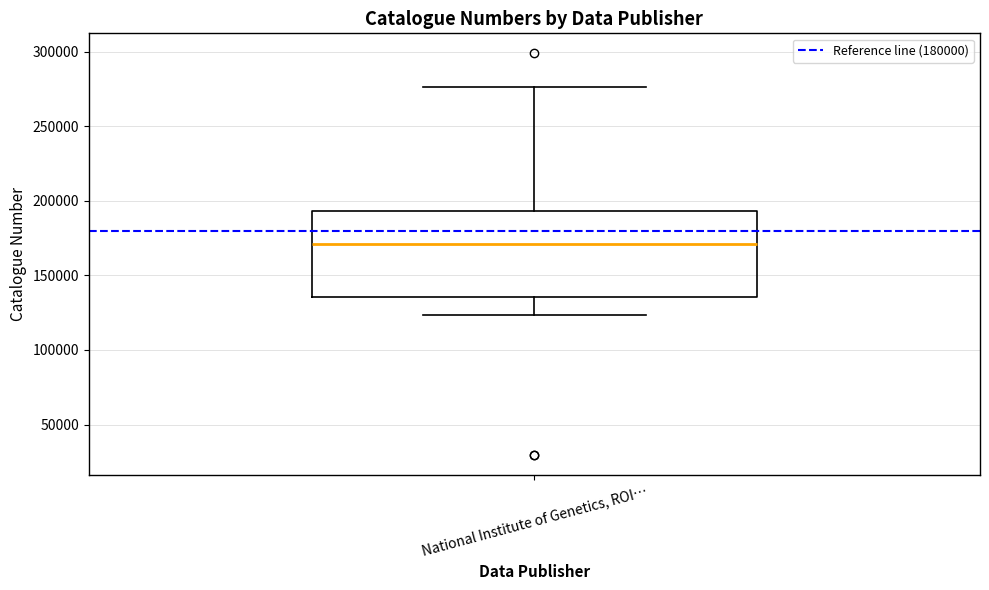

Transcribe this box plot: give where the median line is, the range the box spans, and where the two whiskers end, as read against the y-axis. The values are not printed on the chart, so give them approximately, as read against the axis.

median 170000, box 135000 to 195000, whiskers 125000 to 275000